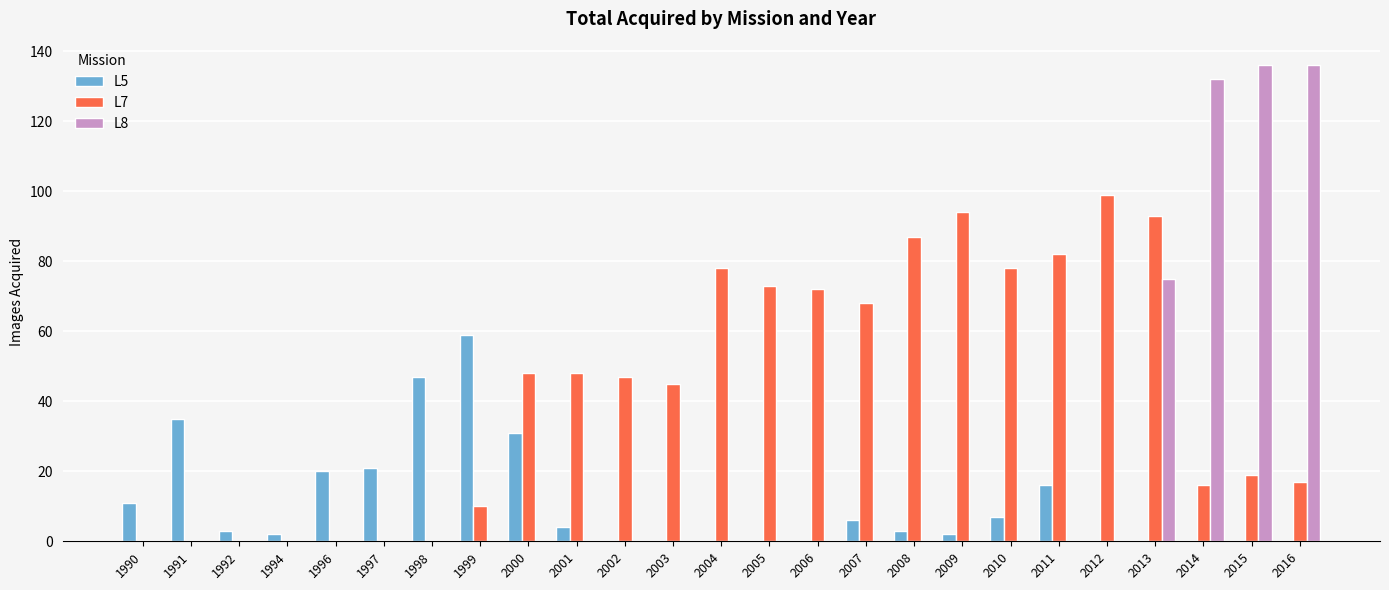

How many groups of bars are there?

25